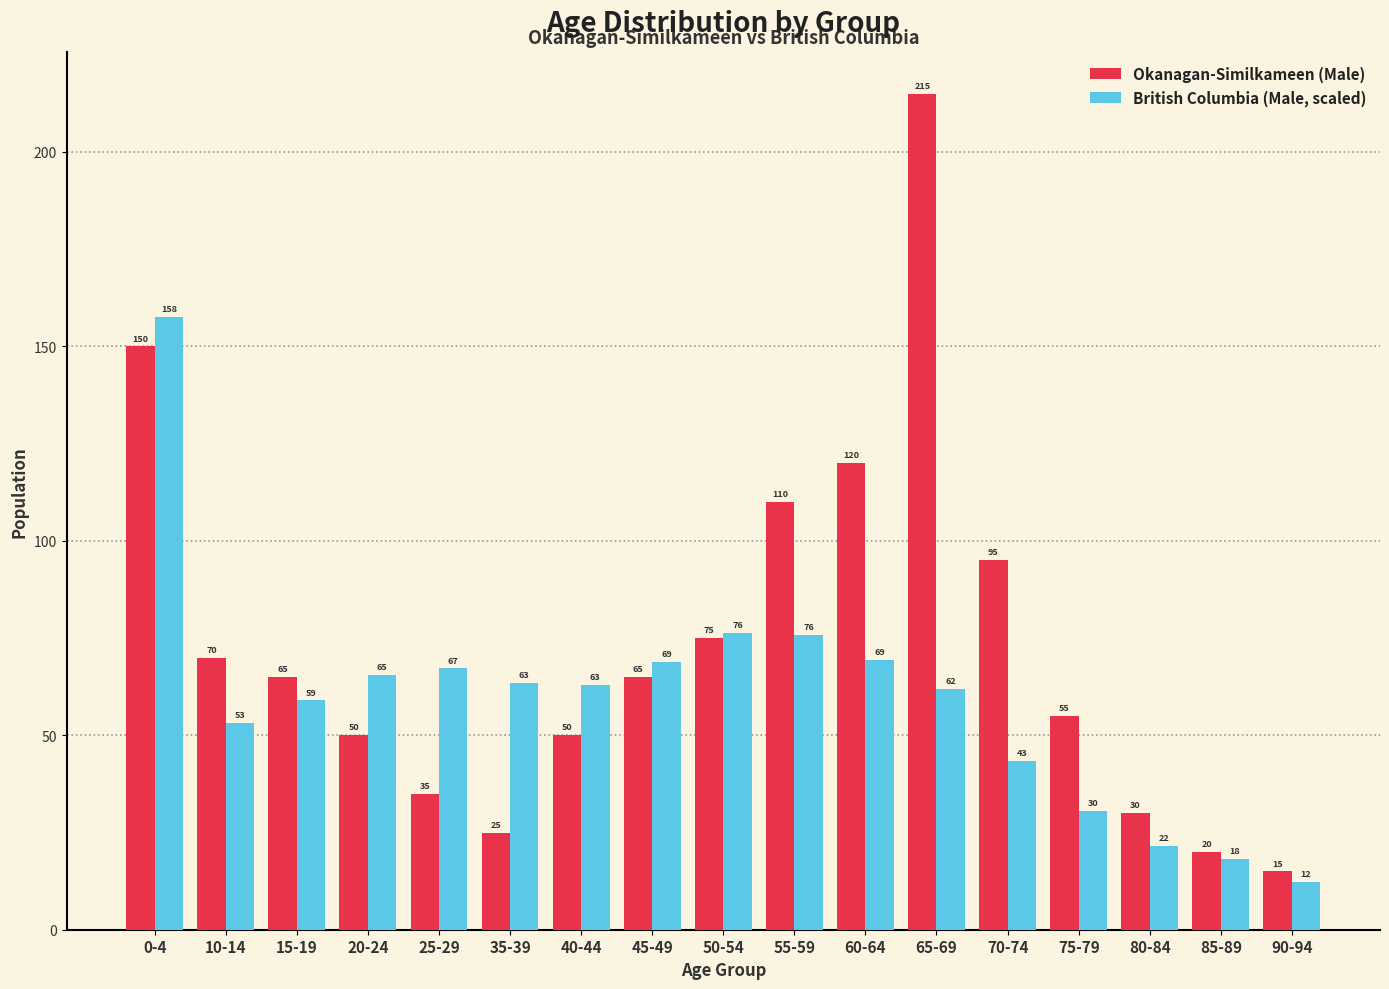

What is the difference between the British Columbia (Male, scaled) values at 55-59 and 25-29?

8.7